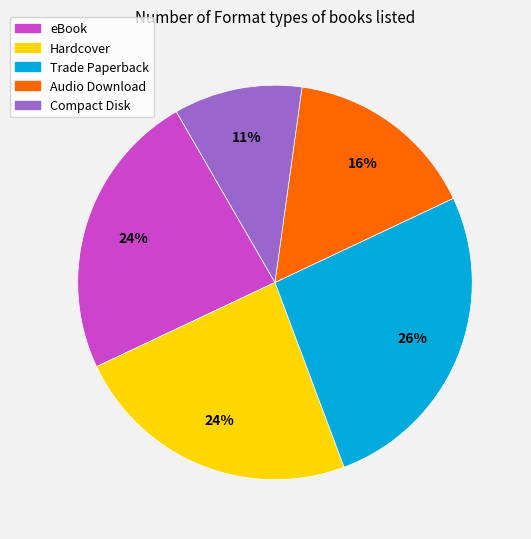

True or false: Hardcover accounts for 24% of the total.

True